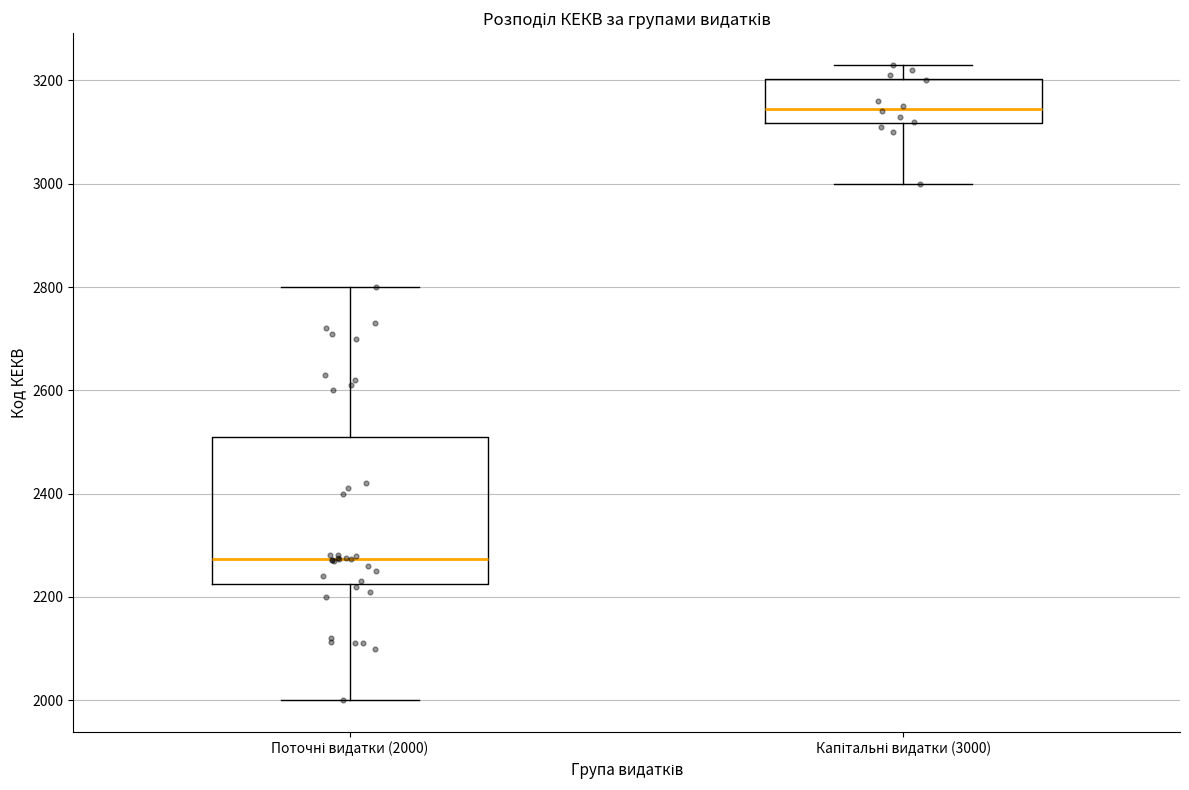

Reading left to right, read every box against the y-axis: the position of its median line, the range the box covers, and the ends of its whiskers. The values are not printed on the chart, so give them approximately, as read against the axis.

Поточні видатки (2000): median 2280, box 2220 to 2520, whiskers 2000 to 2800
Капітальні видатки (3000): median 3140, box 3120 to 3200, whiskers 3000 to 3240